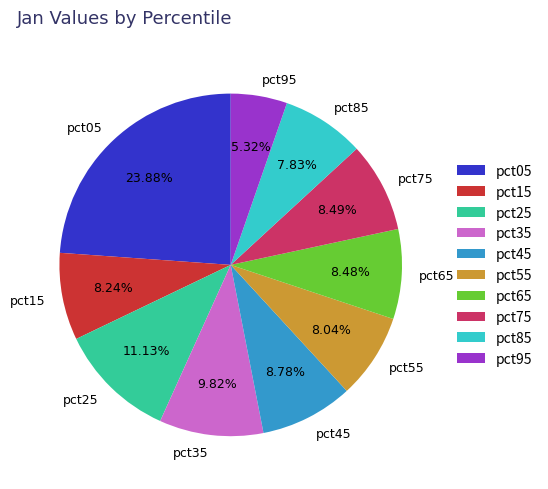

To the nearest percent, what is the average slice percentage?

10%